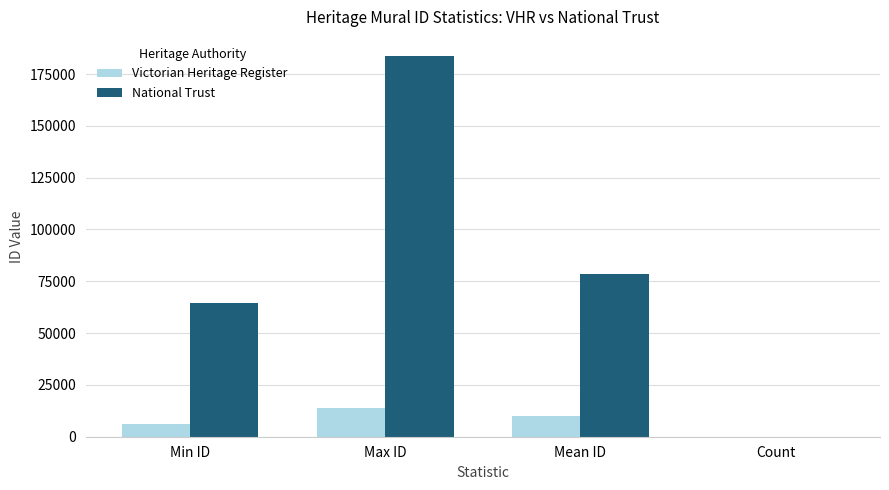

What is the sum of the National Trust values at Max ID and Min ID?

248143.0